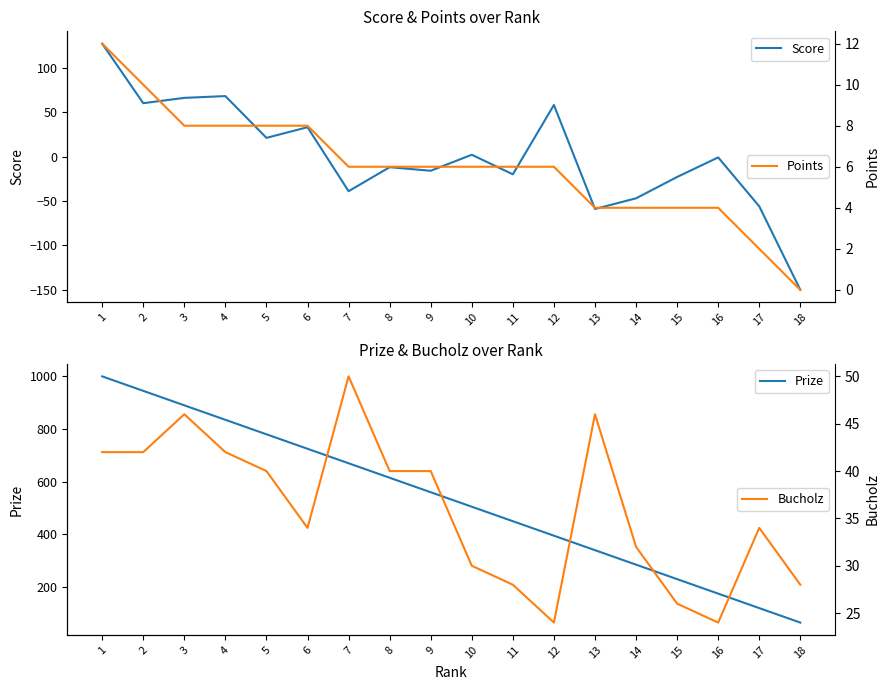

How many interior local peaks does the Bucholz series have?

4